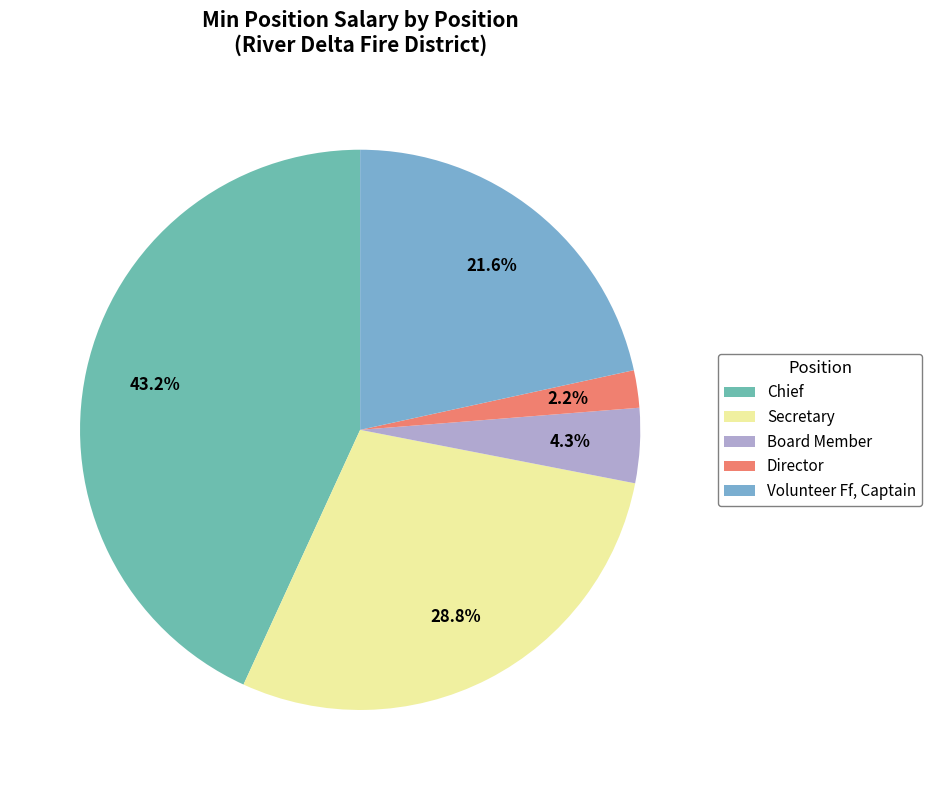

How much of the chart is everything except Secretary?

71.2%